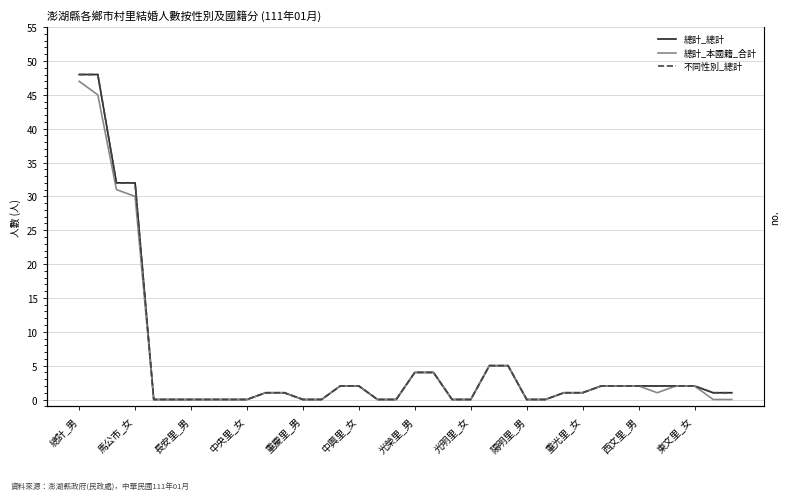

Reading left to right, extract all data points from this chart.

總計_總計: 48	48	32	32	0	0	0	0	0	0	1	1	0	0	2	2	0	0	4	4	0	0	5	5	0	0	1	1	2	2	2	2	2	2	1	1
總計_本國籍_合計: 47	45	31	30	0	0	0	0	0	0	1	1	0	0	2	2	0	0	4	4	0	0	5	5	0	0	1	1	2	2	2	1	2	2	0	0
不同性別_總計: 48	48	32	32	0	0	0	0	0	0	1	1	0	0	2	2	0	0	4	4	0	0	5	5	0	0	1	1	2	2	2	2	2	2	1	1